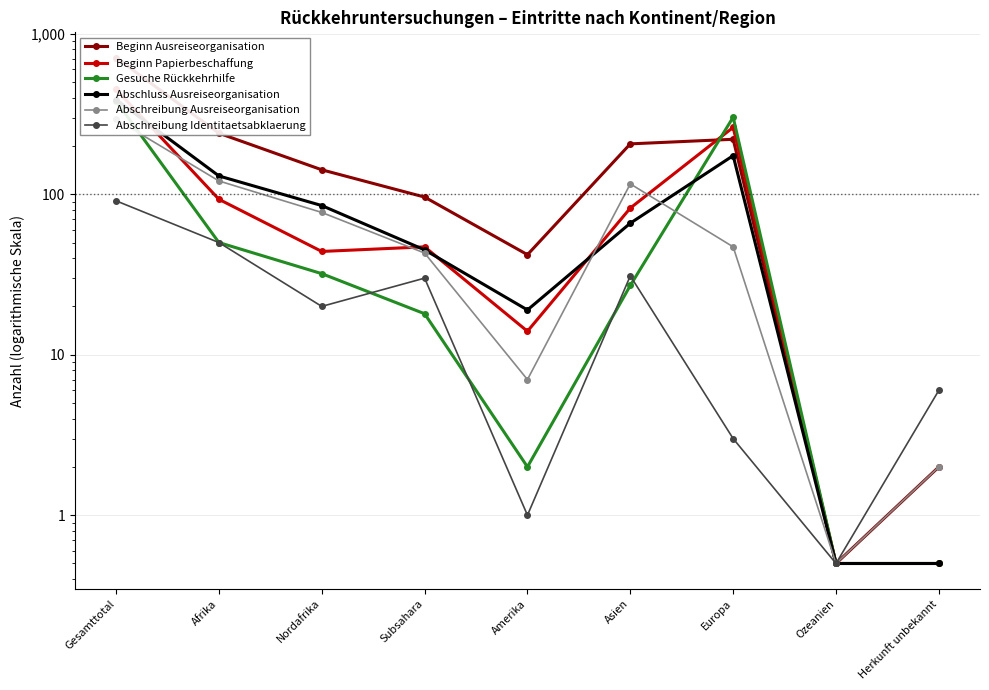

Which has a higher value, Subsahara or Herkunft unbekannt?

Subsahara